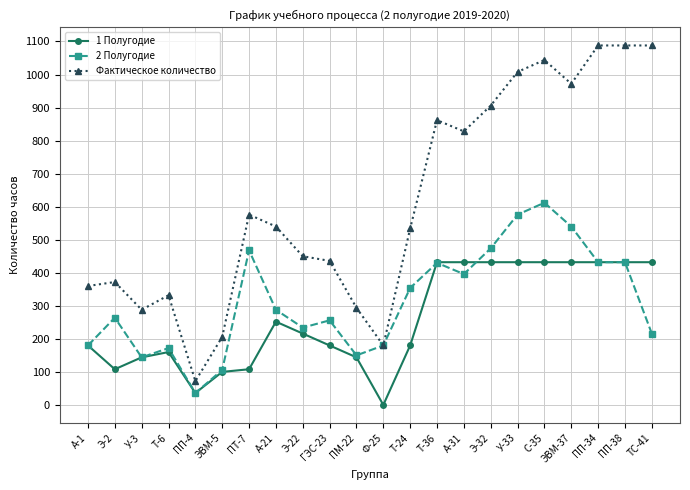

What is the difference between the maximum and second lowest values in the Фактическое количество series?

908